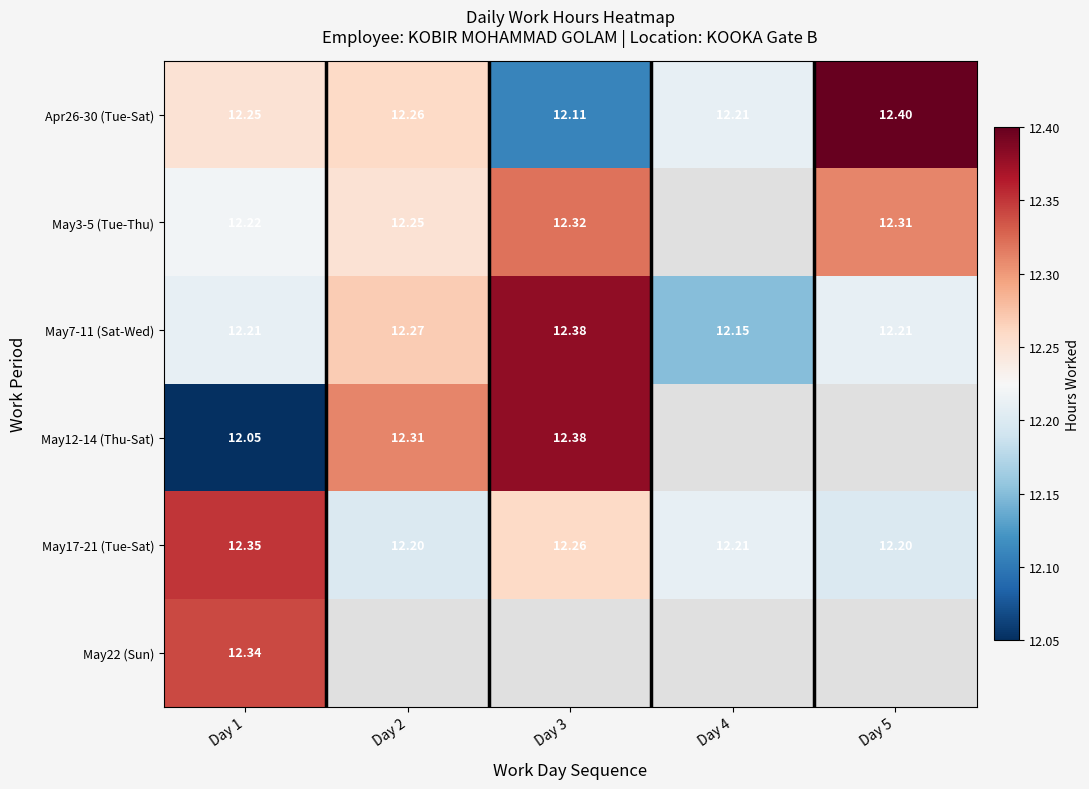

Is the value of Apr26-30 (Tue-Sat) at Day 4 greater than the value of May3-5 (Tue-Thu) at Day 2?

No